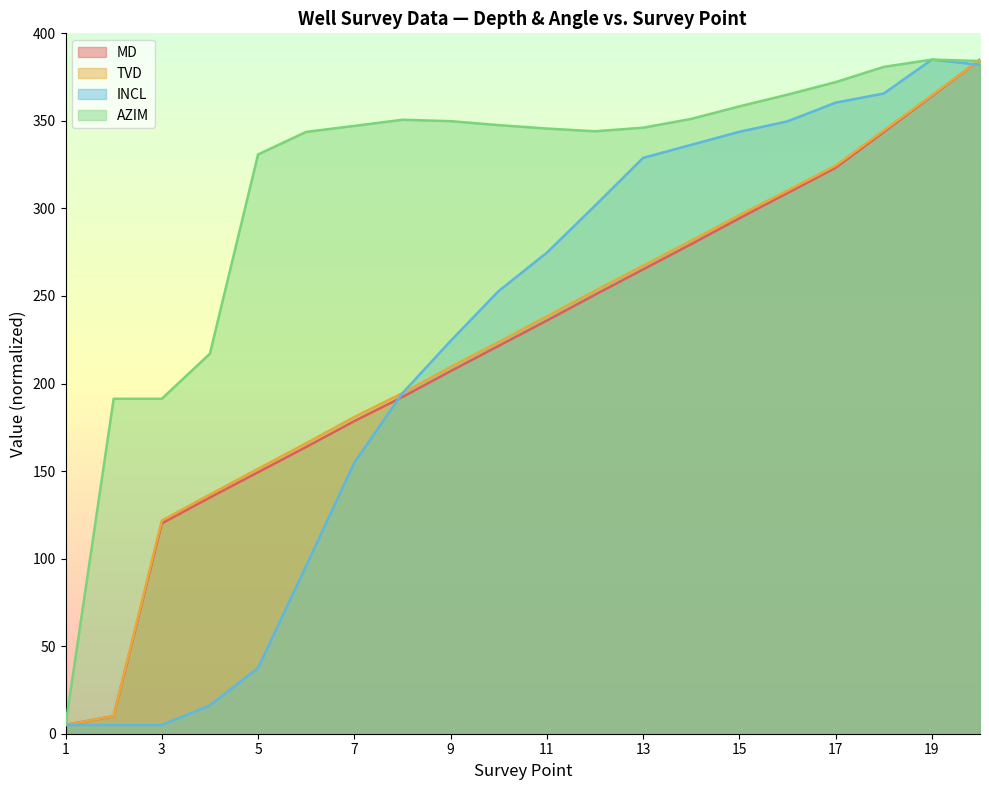

Which series changed the most between 14 and 15?

MD